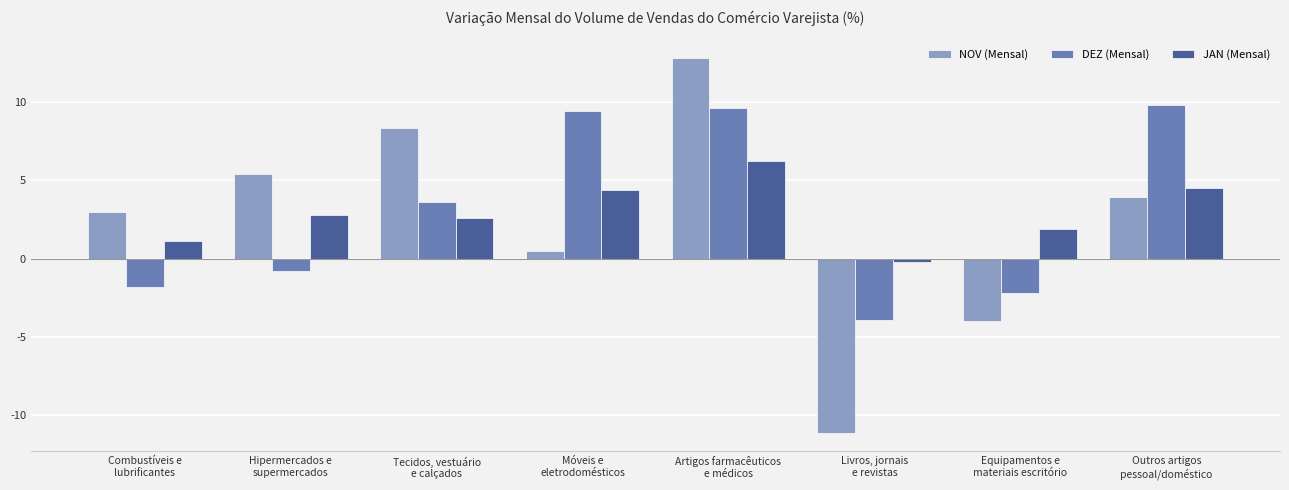

Which series has the largest range (max minus min)?

NOV (Mensal)